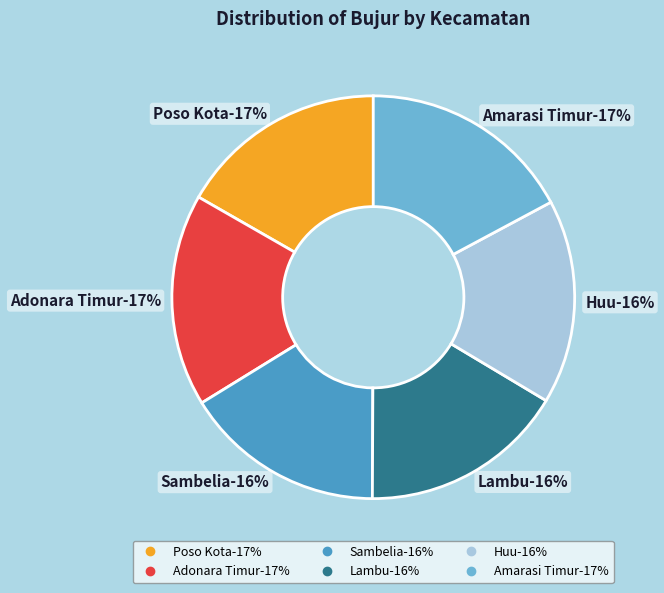

How many slices are in this pie chart?

6